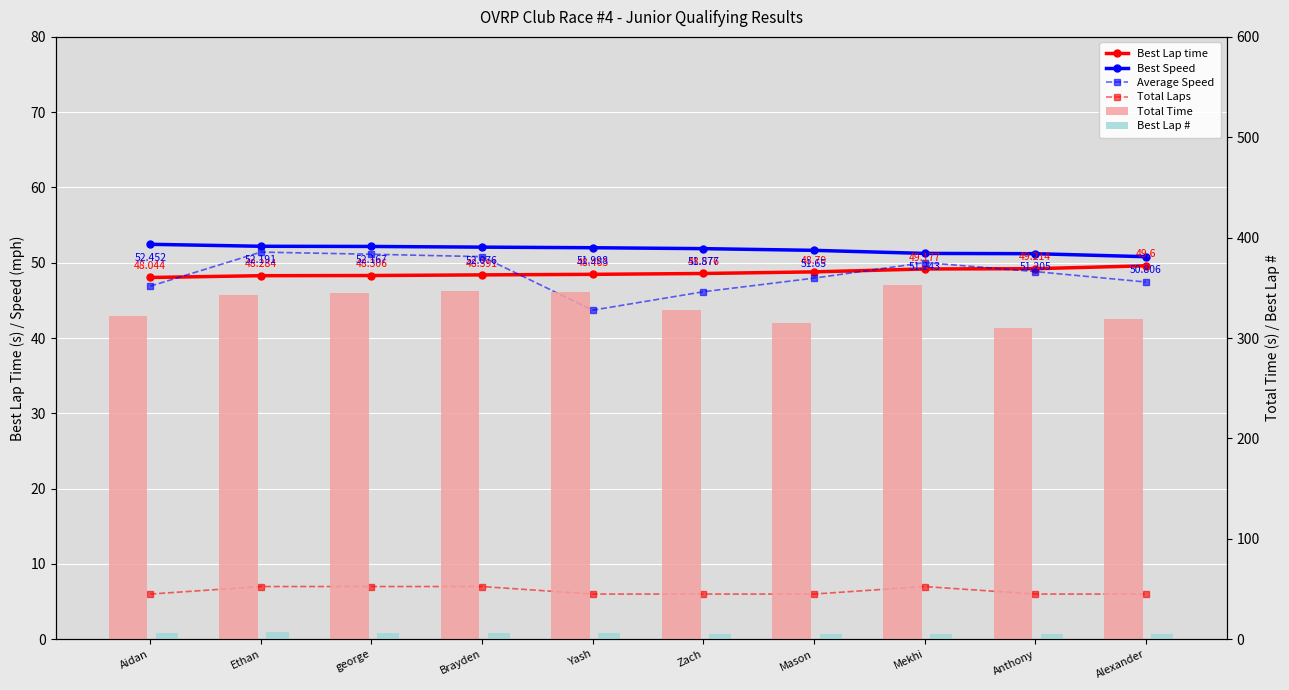

The Best Lap # series shows 7.7 at Zach. True or false?

False